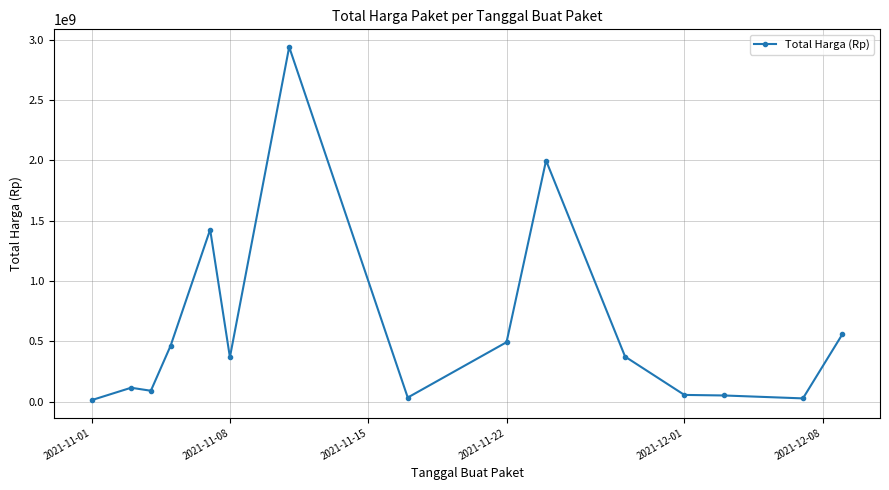

What is the maximum value shown in the chart?

2938963240